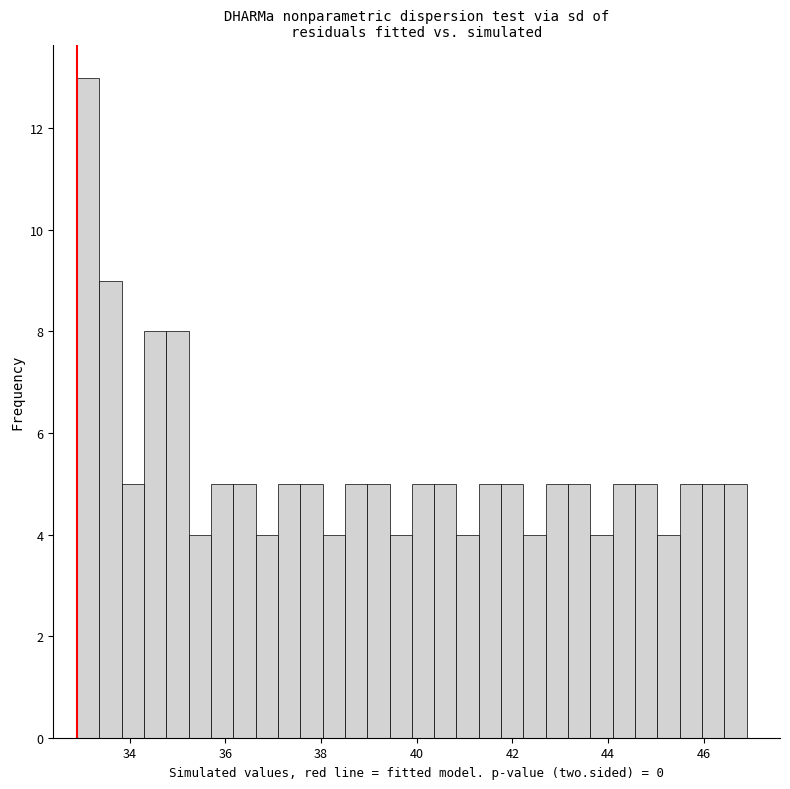

Read against the x-axis, roughly where is the centre of the tallest bar?

33.2